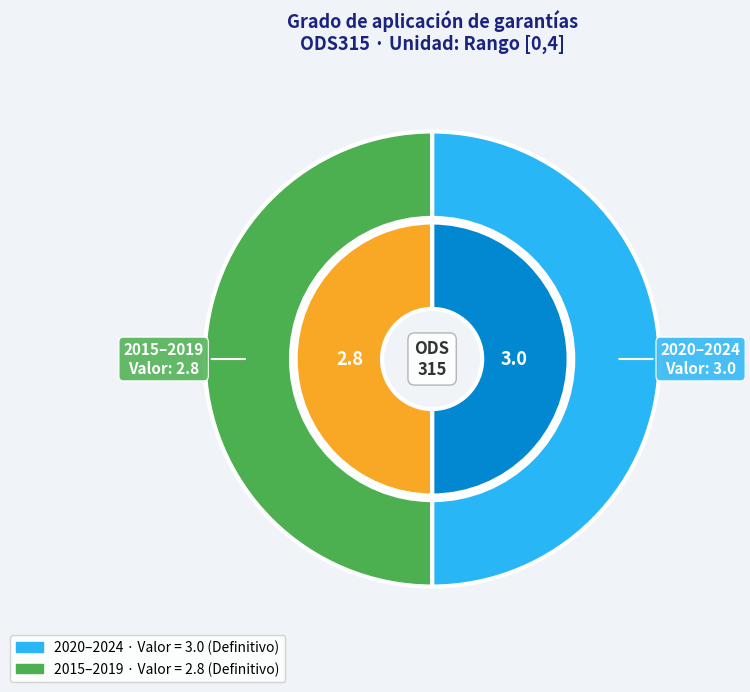

Between 2019 and 2020, which is larger?

2020